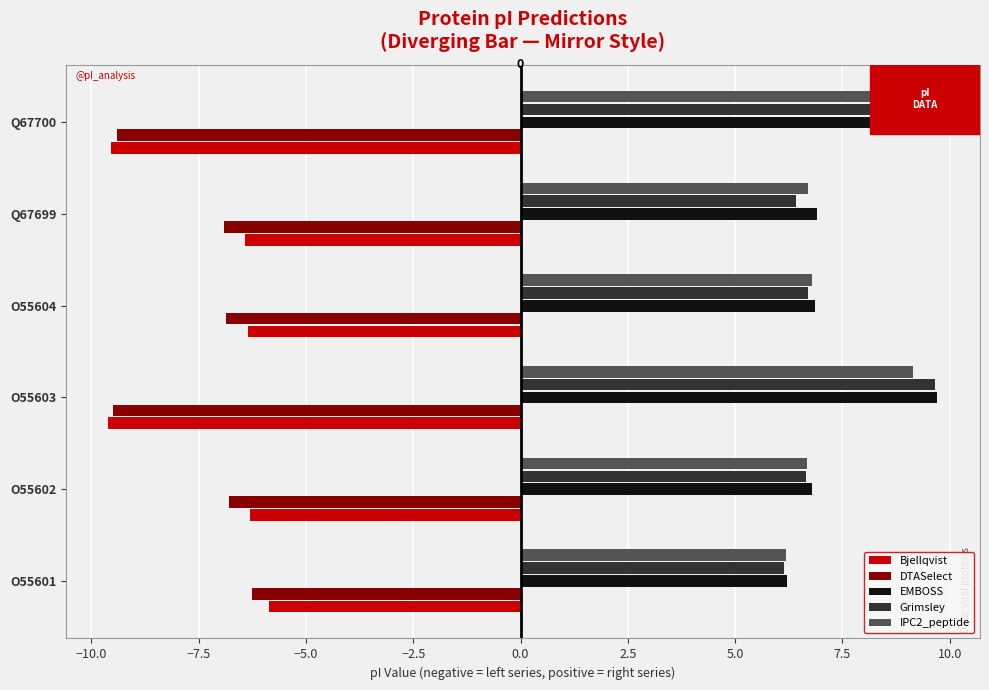

At how many categories does at least one series exceed 0?

6